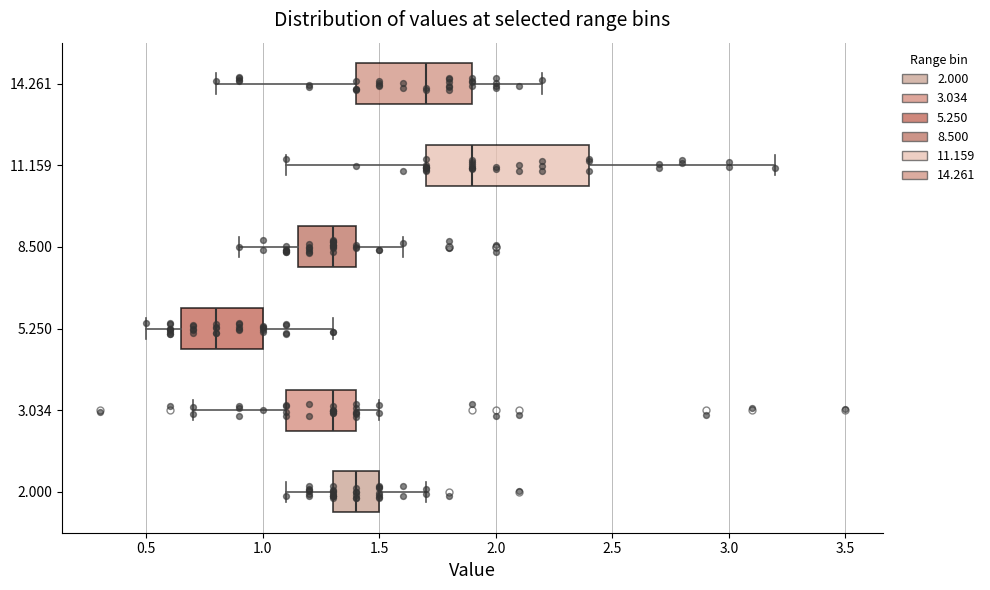

Where does the median line of the box at y = 3.034 sit on the x-axis? The values are not printed on the chart, so give them approximately, as read against the axis.

1.30